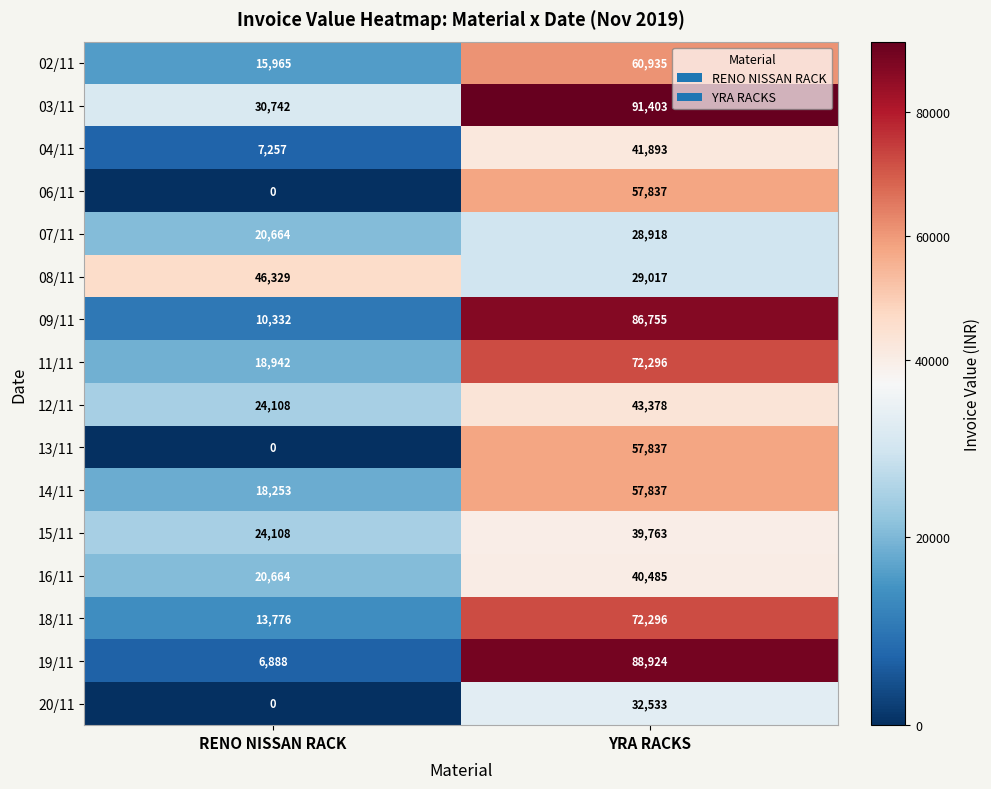

What is the total value across all series at YRA RACKS?

902107